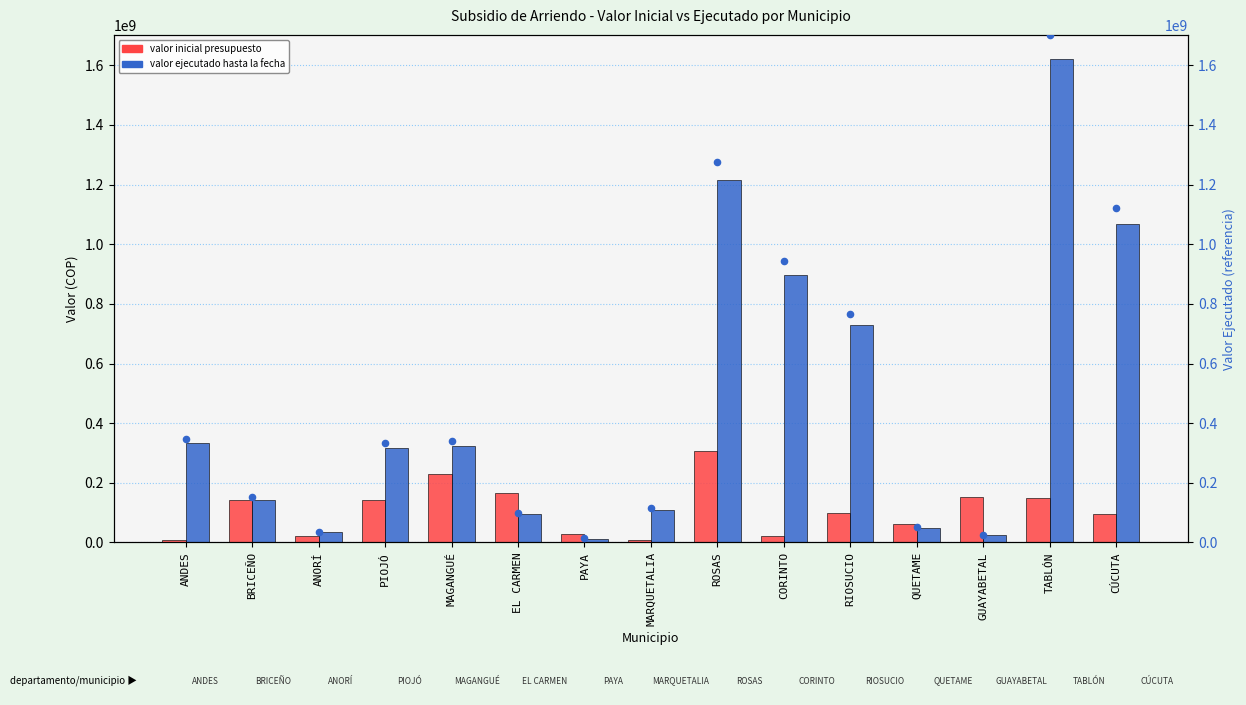

Which series reaches the maximum Y coordinate?

rank ejecutado